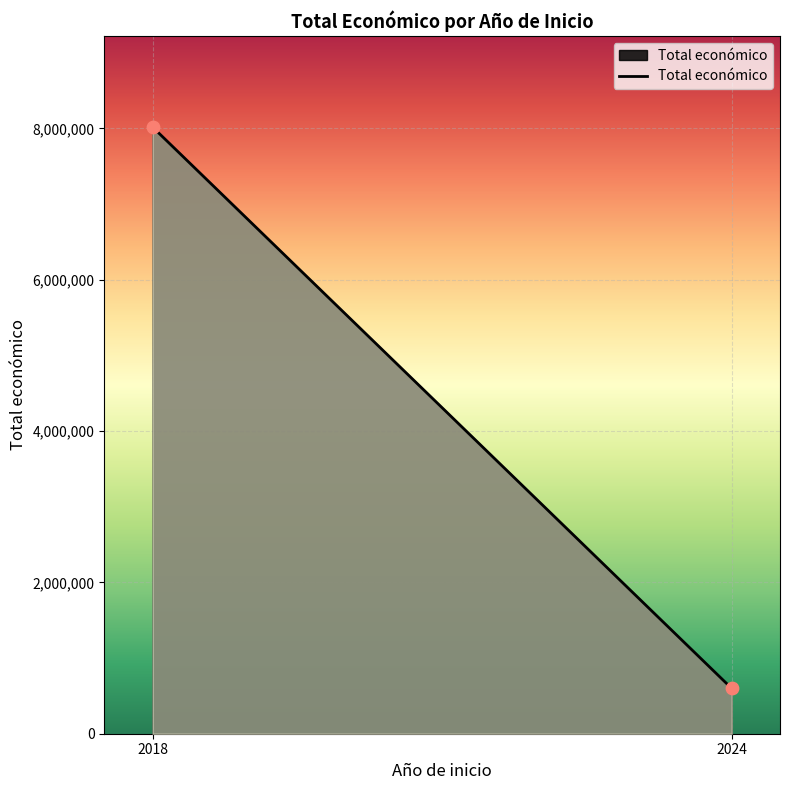

What is the average X value?

2021